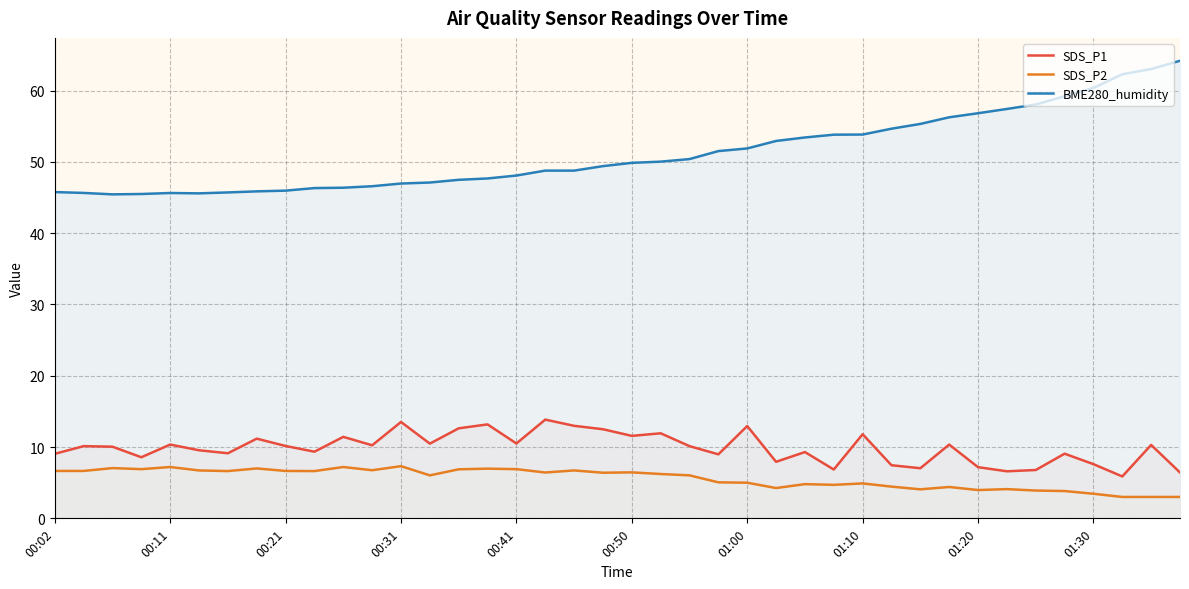

True or false: SDS_P2 and BME280_humidity intersect in this chart.

False